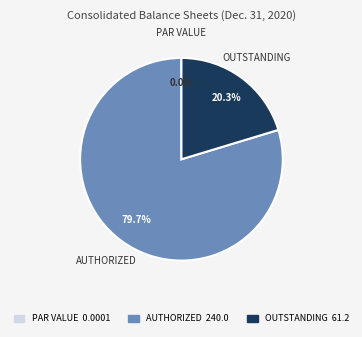

Between OUTSTANDING 61.2 and AUTHORIZED 240.0, which is larger?

AUTHORIZED 240.0